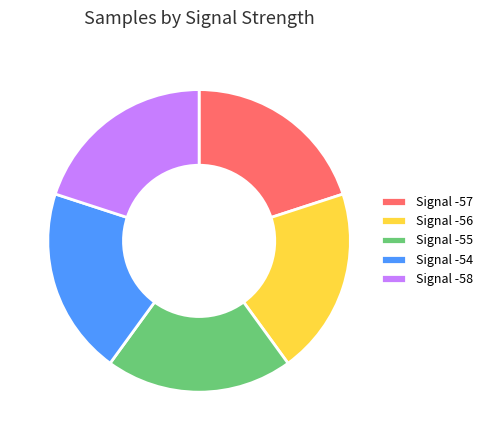

What is the ratio of the value at Signal -55 to the value at Signal -57?

1.0